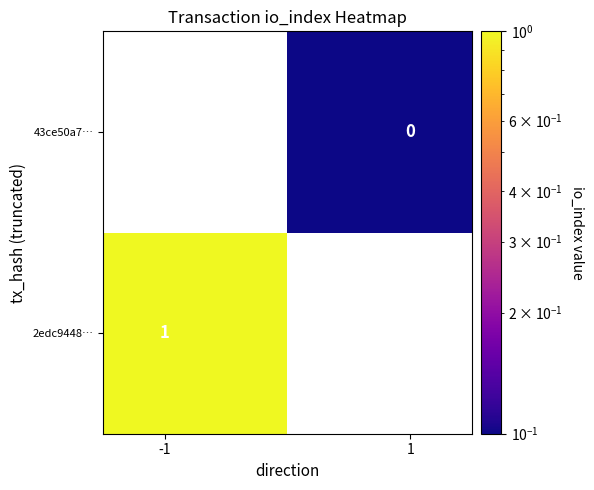

List the series in order of their peak value, lowest first.

2edc9448…, 43ce50a7…